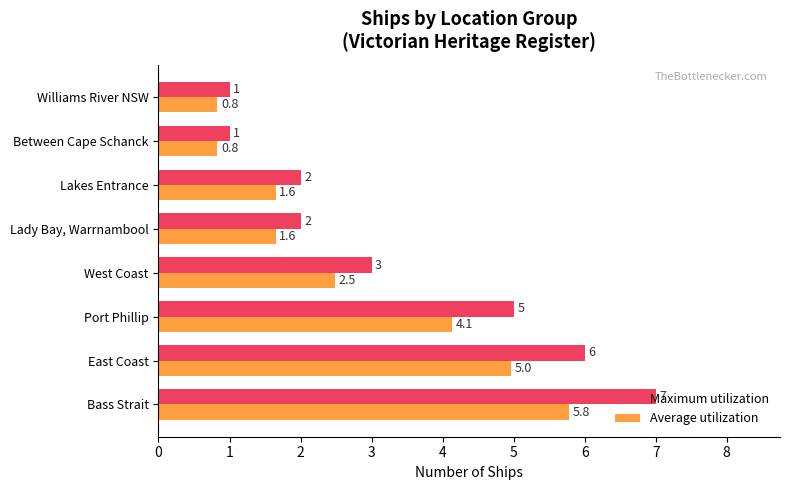

The value of Maximum utilization at Lakes Entrance is 3.0. True or false?

False